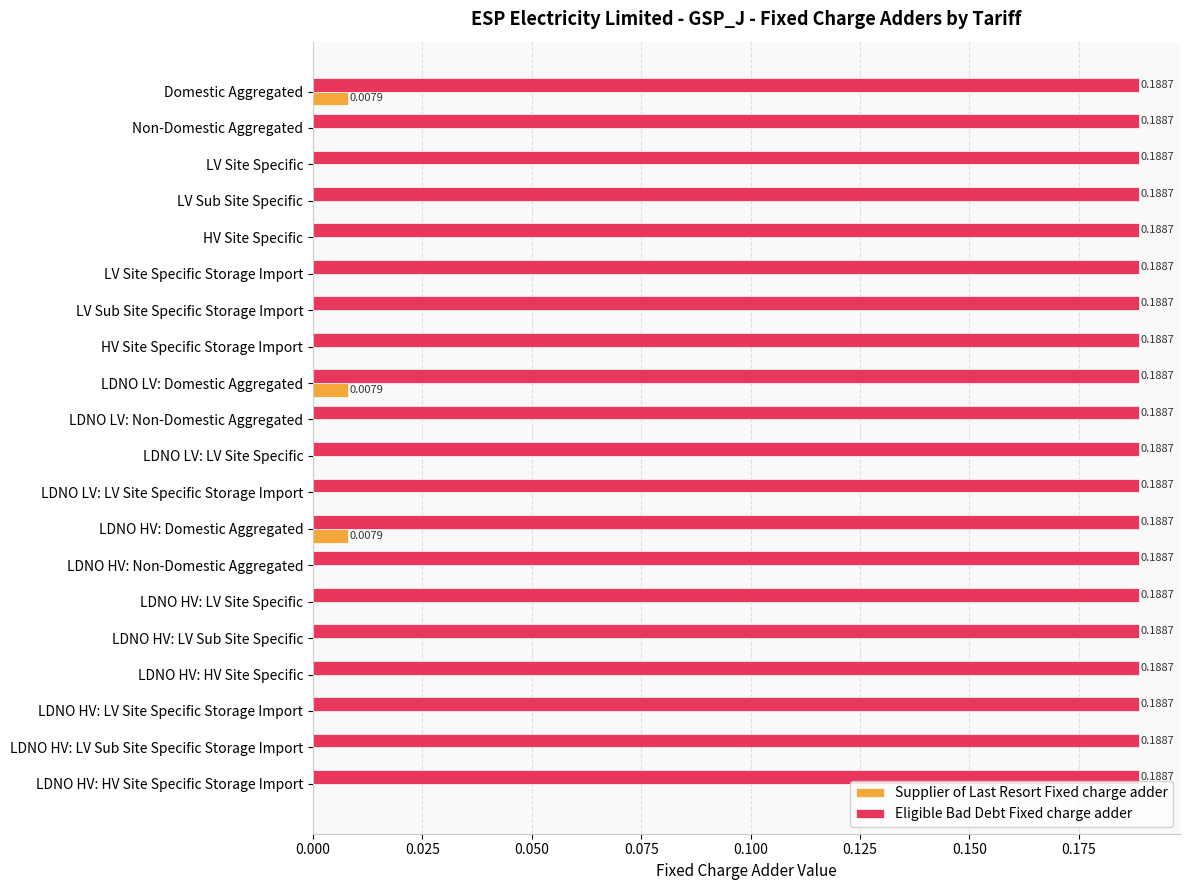

Is the value of Eligible Bad Debt Fixed charge adder at LV Sub Site Specific greater than the value of Supplier of Last Resort Fixed charge adder at LV Site Specific Storage Import?

Yes